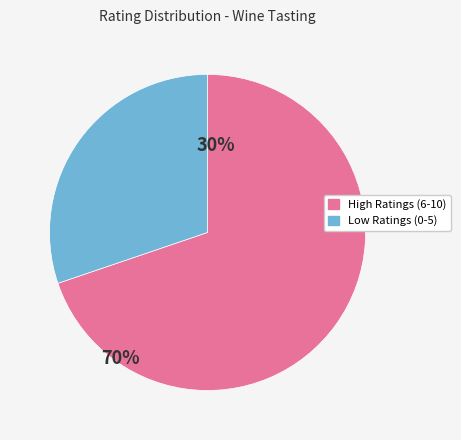

Is there a majority slice in this chart?

Yes